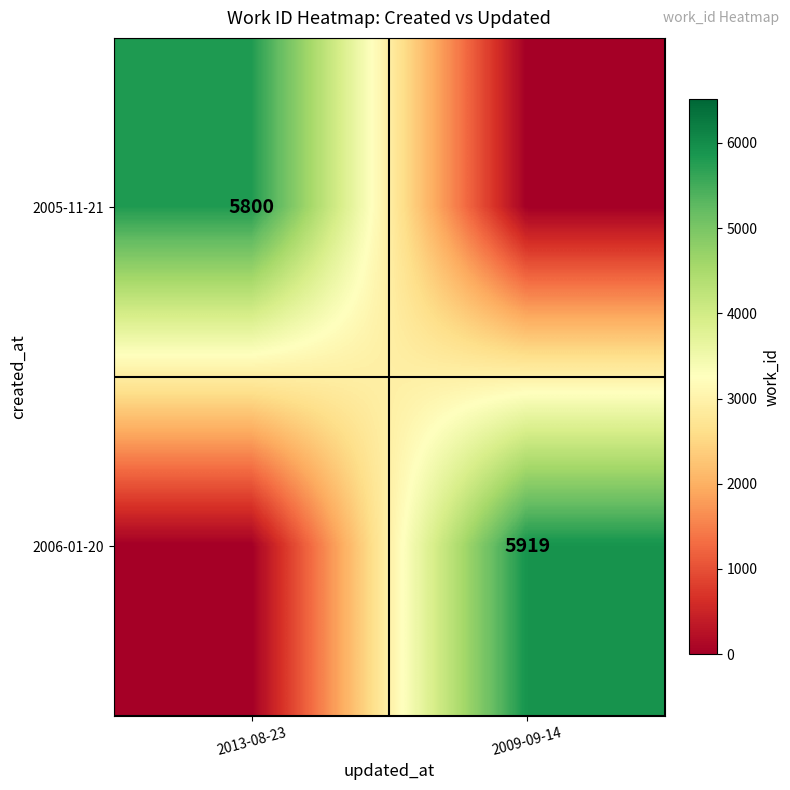

The 2005-11-21 series shows 8778 at 2013-08-23. True or false?

False